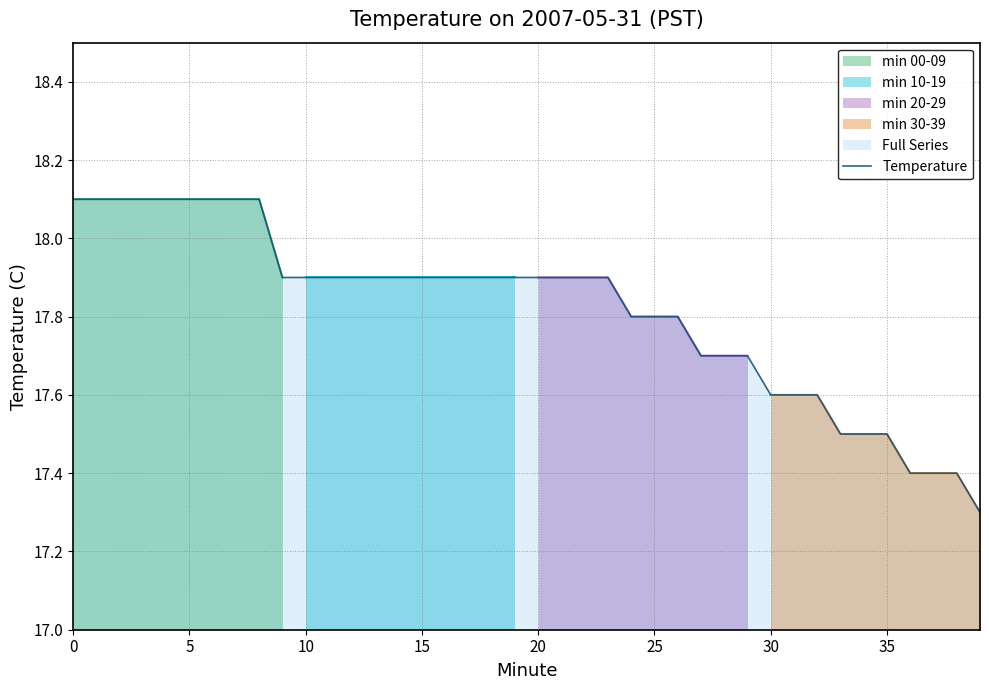

At which label is the value closest to 17?

39